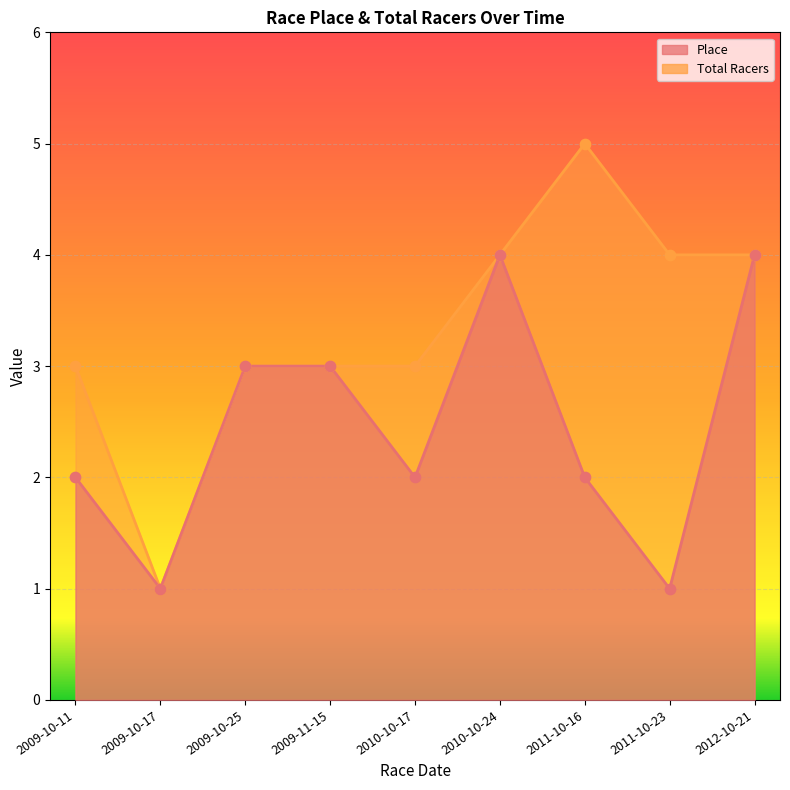

Which series has the largest Y range (max minus min)?

Total Racers